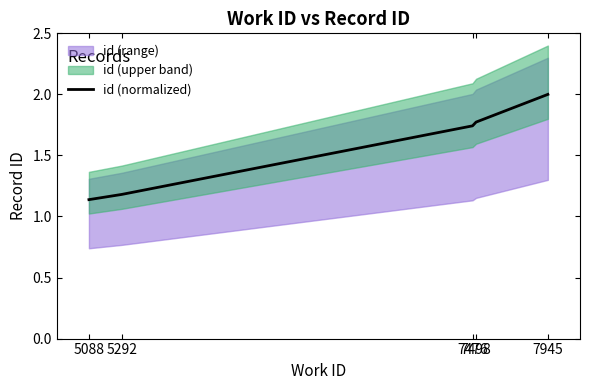

List the labels in order of value, smallest first.

5088, 5292, 7476, 7498, 7945